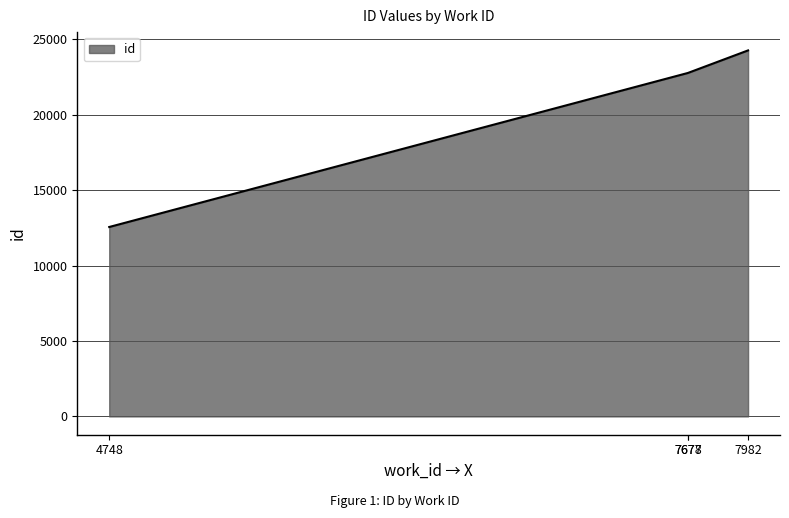

What is the sum of the values at 7678 and 4748?

35345.0